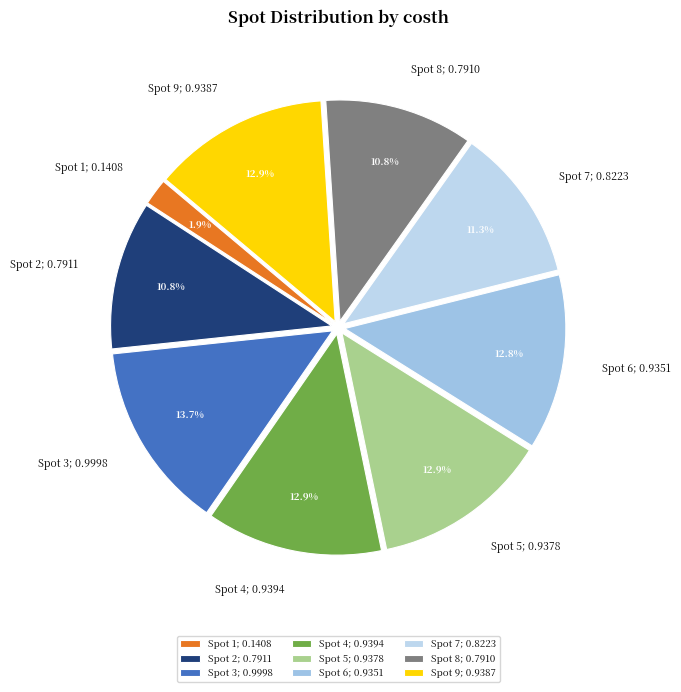

Which has a higher value, Spot 9; 0.9387 or Spot 7; 0.8223?

Spot 9; 0.9387